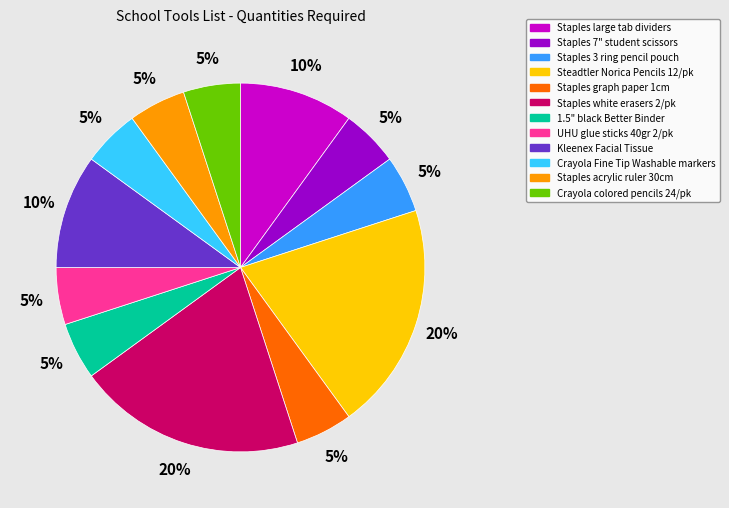

What is the ratio of the value at Staples white erasers 2/pk to the value at Staples 3 ring pencil pouch?

4.0